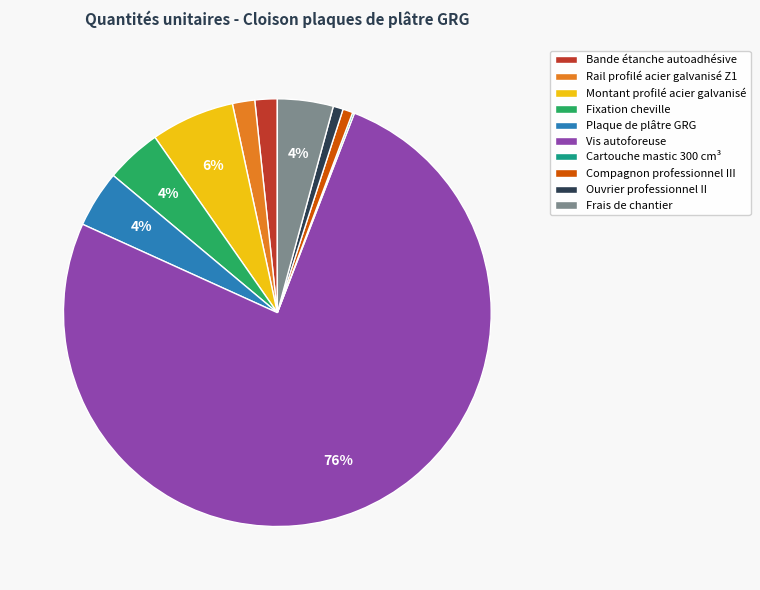

Combined, do Fixation cheville and Ouvrier professionnel II account for over 50%?

No